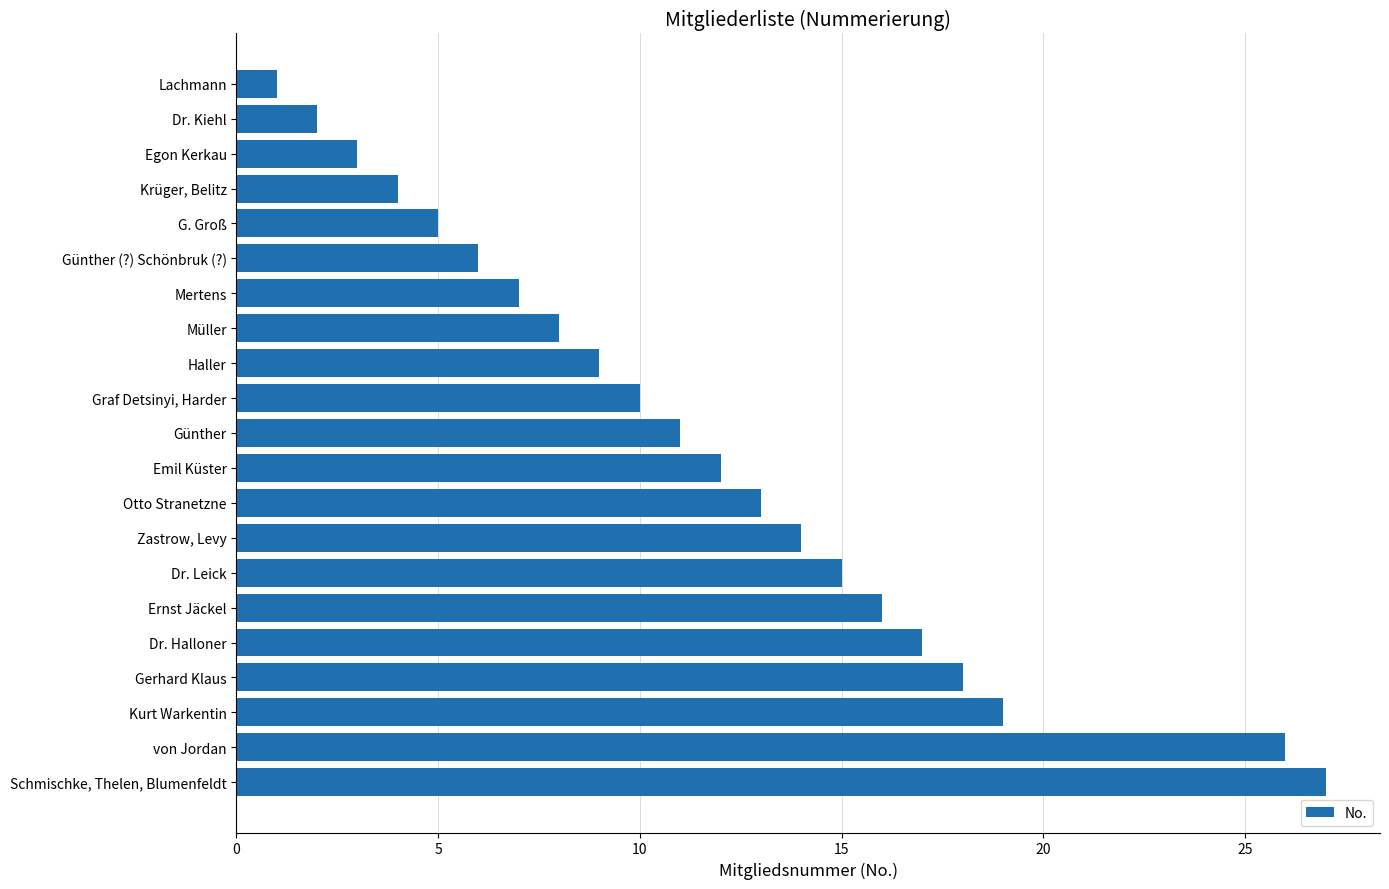

Reading bottom to top, list all the values displayed in this chart.

Schmischke, Thelen, Blumenfeldt=27	von Jordan=26	Kurt Warkentin=19	Gerhard Klaus=18	Dr. Halloner=17	Ernst Jäckel=16	Dr. Leick=15	Zastrow, Levy=14	Otto Stranetzne=13	Emil Küster=12	Günther=11	Graf Detsinyi, Harder=10	Haller=9	Müller=8	Mertens=7	Günther (?) Schönbruk (?)=6	G. Groß=5	Krüger, Belitz=4	Egon Kerkau=3	Dr. Kiehl=2	Lachmann=1